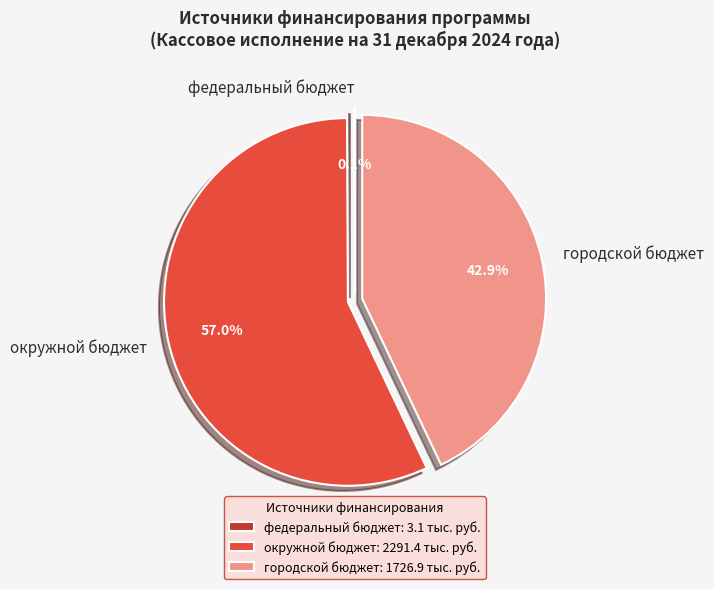

Does городской бюджет account for over 50% of the chart?

No